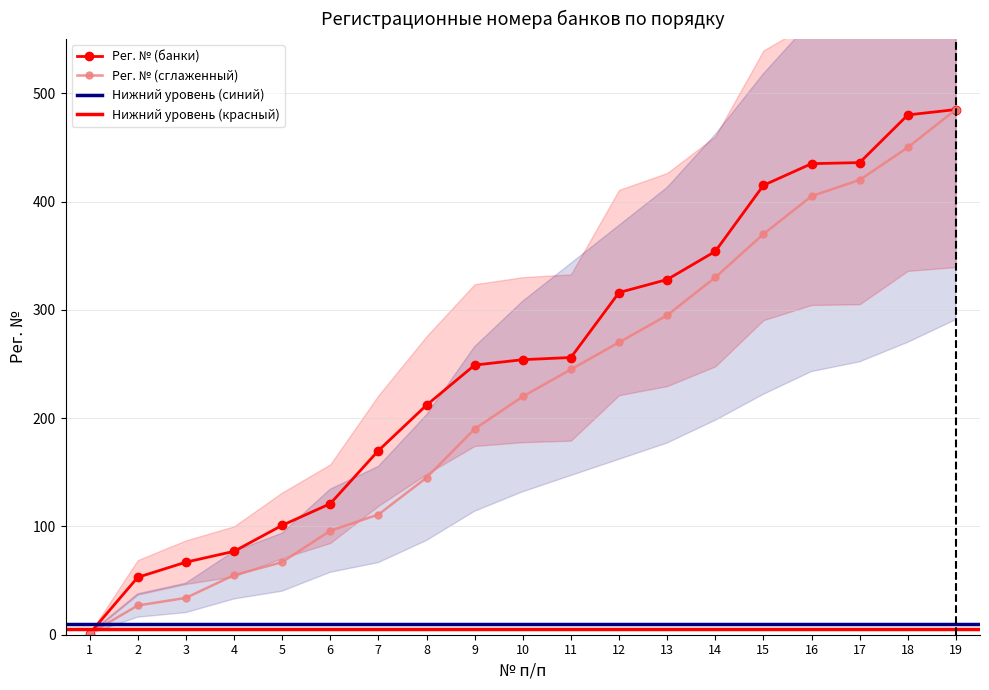

What is the difference between the second highest and second lowest values in the Рег. № (сглаженный) series?

423